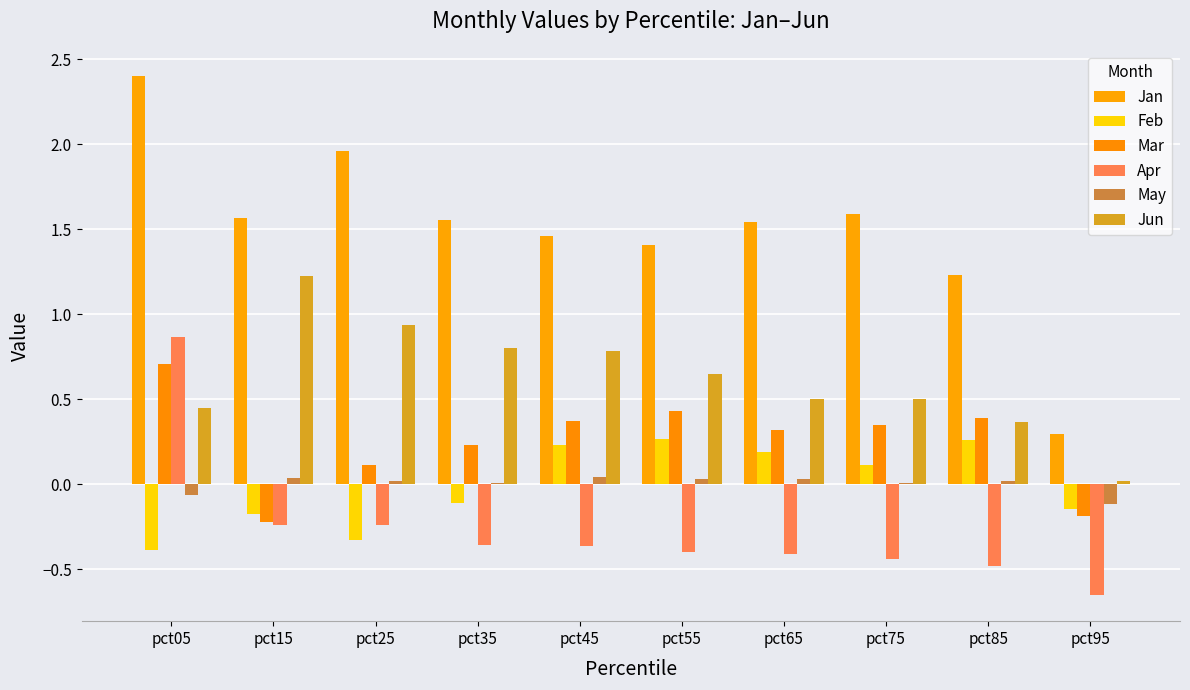

Are the bars grouped side by side (vs. stacked)?

Yes